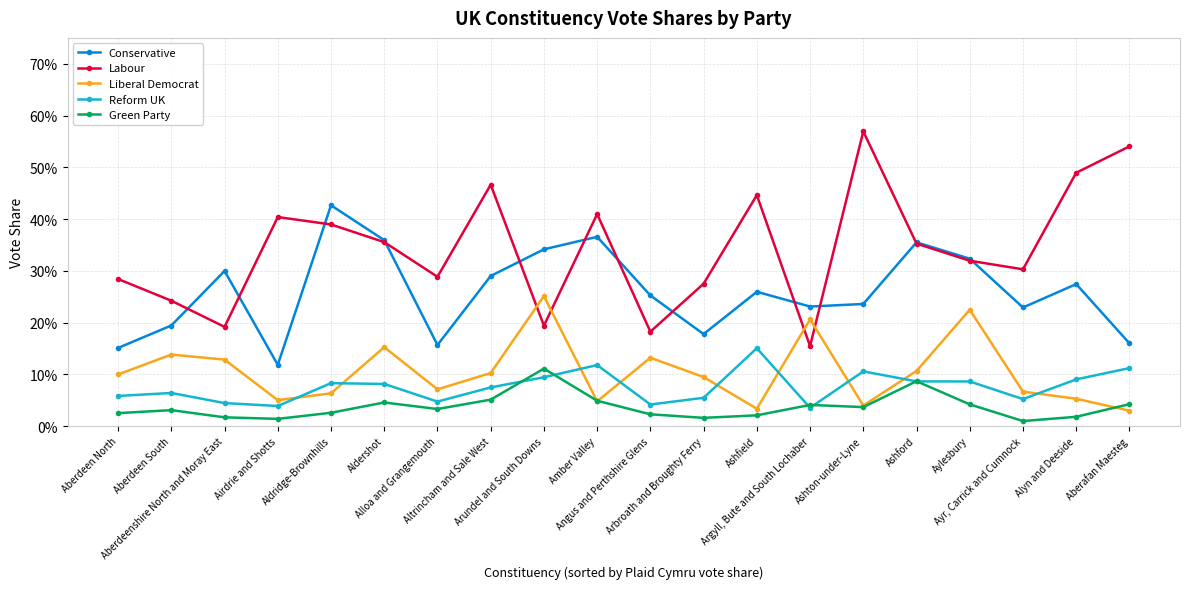

List the labels in order of Liberal Democrat value, smallest first.

Aberafan Maesteg, Ashfield, Ashton-under-Lyne, Amber Valley, Airdrie and Shotts, Alyn and Deeside, Aldridge-Brownhills, Ayr, Carrick and Cumnock, Alloa and Grangemouth, Arbroath and Broughty Ferry, Aberdeen North, Altrincham and Sale West, Ashford, Aberdeenshire North and Moray East, Angus and Perthshire Glens, Aberdeen South, Aldershot, Argyll, Bute and South Lochaber, Aylesbury, Arundel and South Downs